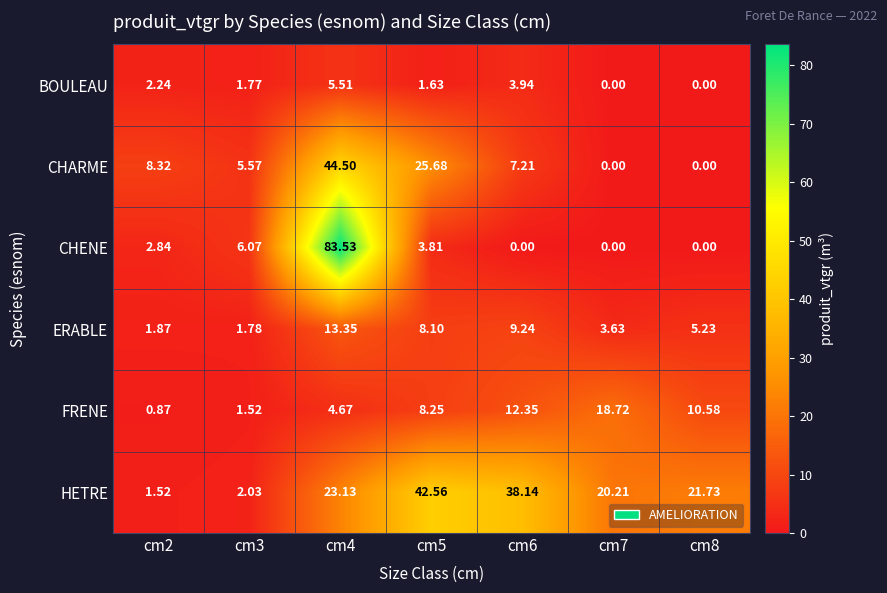

Which label corresponds to the largest value in the chart?

cm4